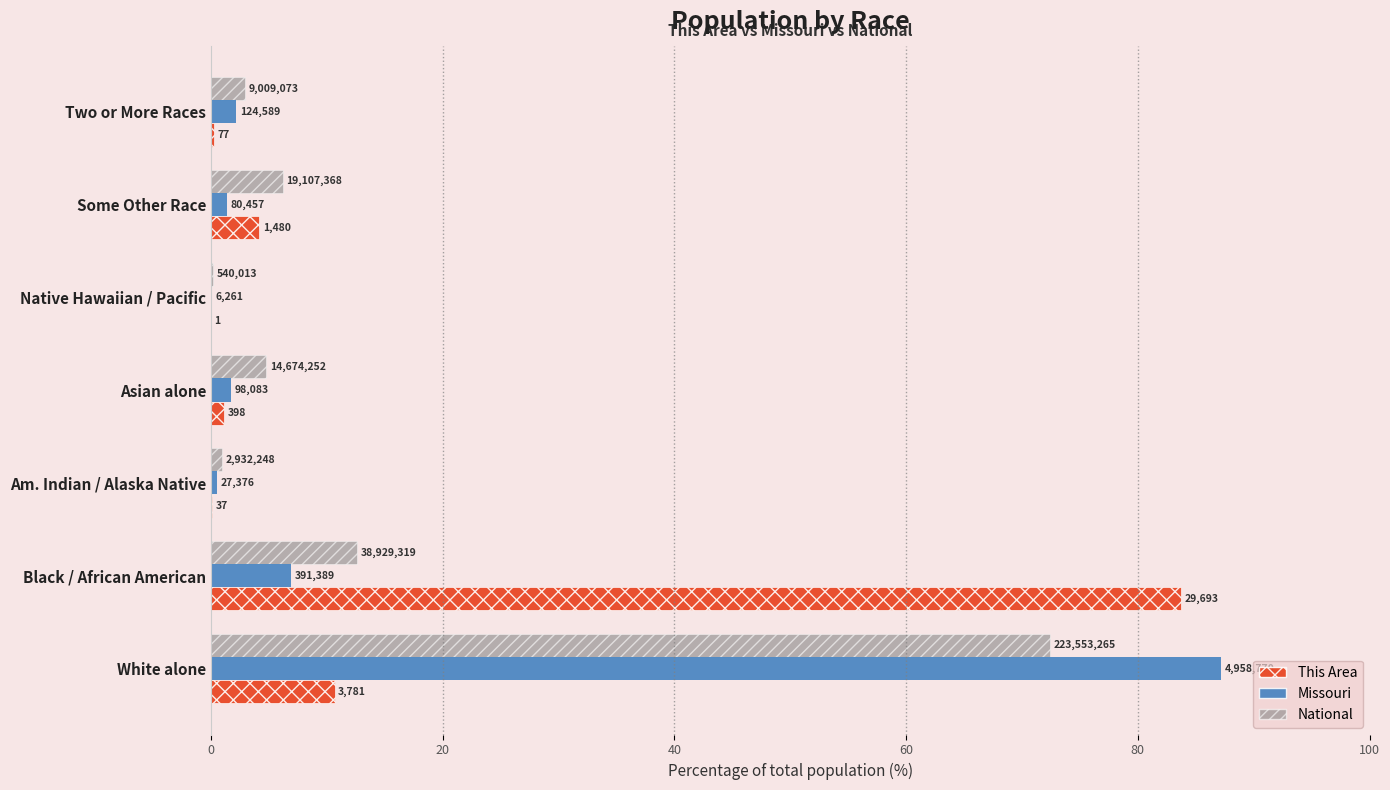

What is the average value of the This Area series?

14.3